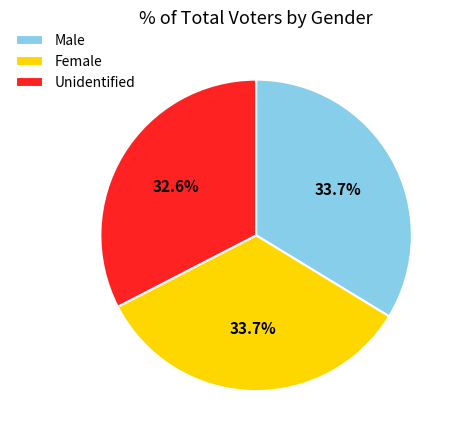

Which category has the smallest portion of the pie?

Unidentified